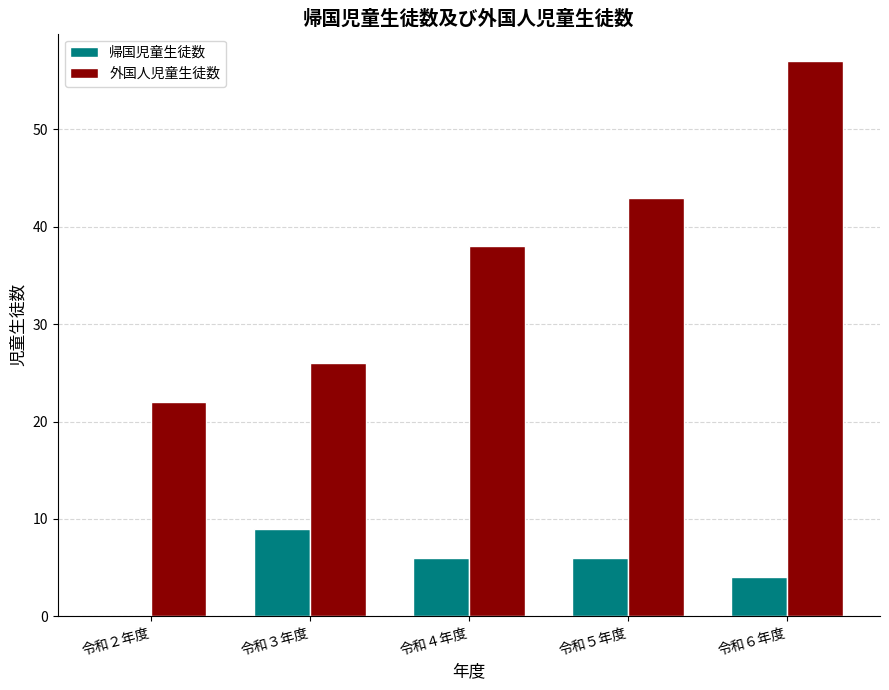

The 外国人児童生徒数 series shows 5 at 令和２年度. True or false?

False